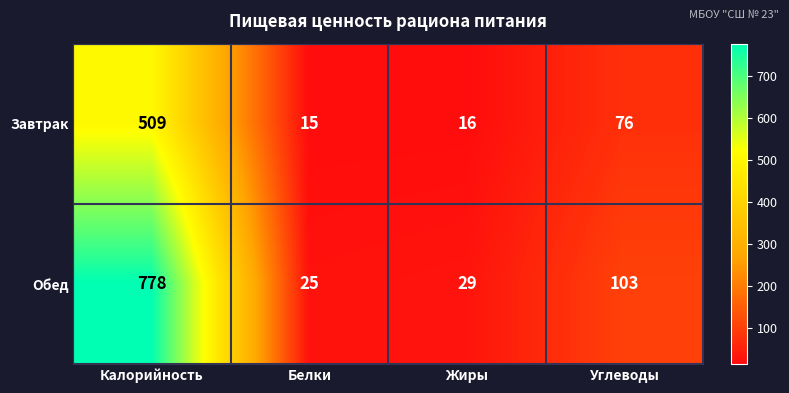

What is the highest value of the Обед series?

778